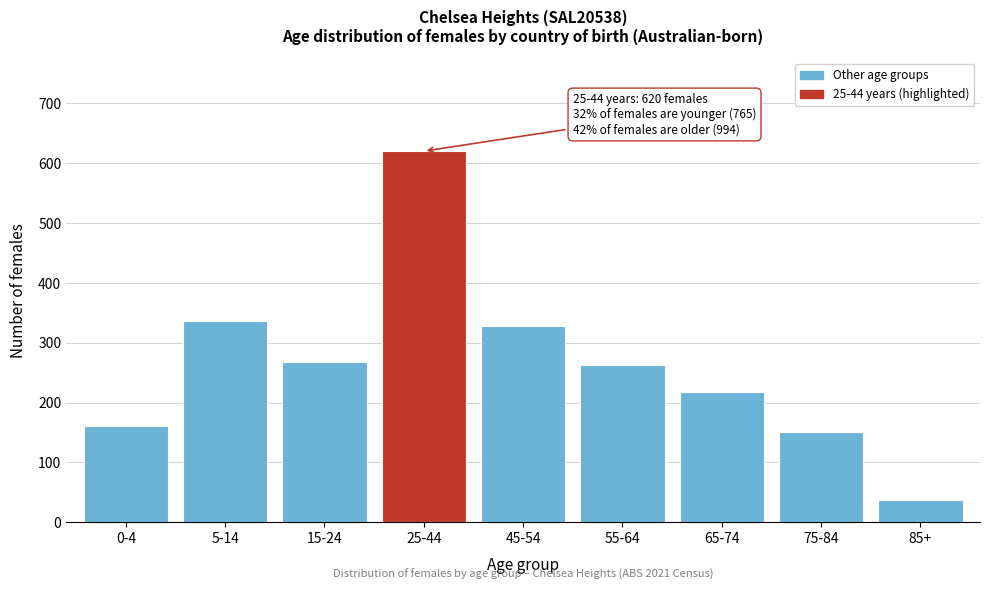

Reading right to left, extract all data points from this chart.

85+=37	75-84=150	65-74=217	55-64=262	45-54=328	25-44=620	15-24=267	5-14=337	0-4=161